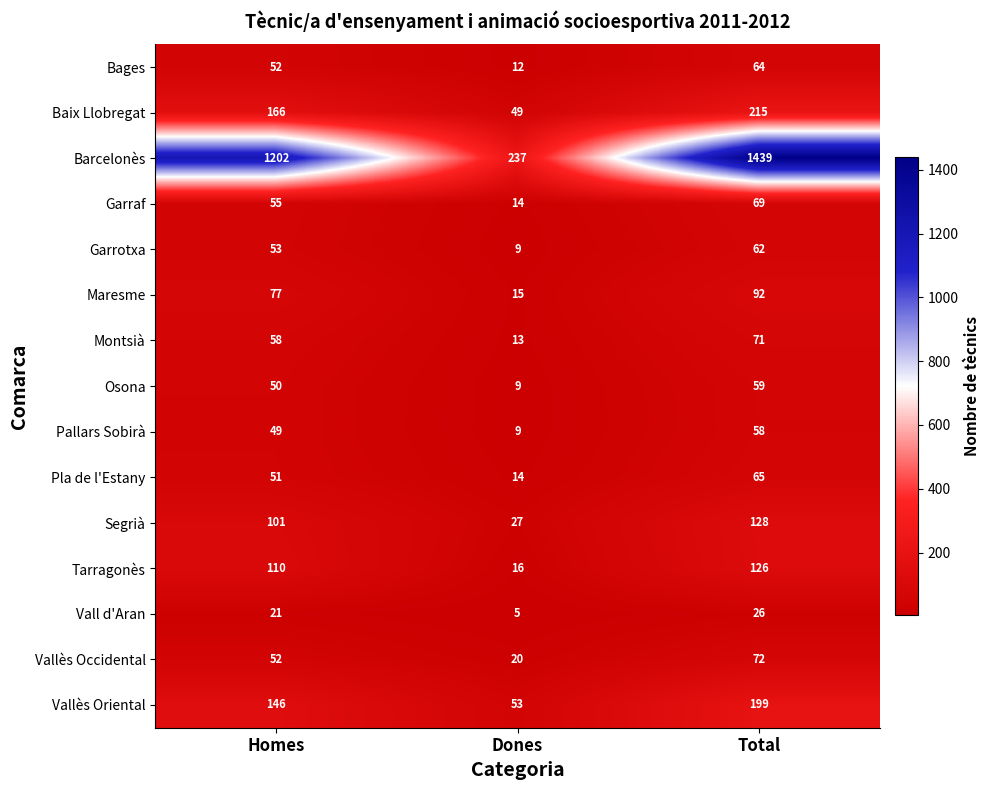

The value of Tarragonès at Homes is 54. True or false?

False